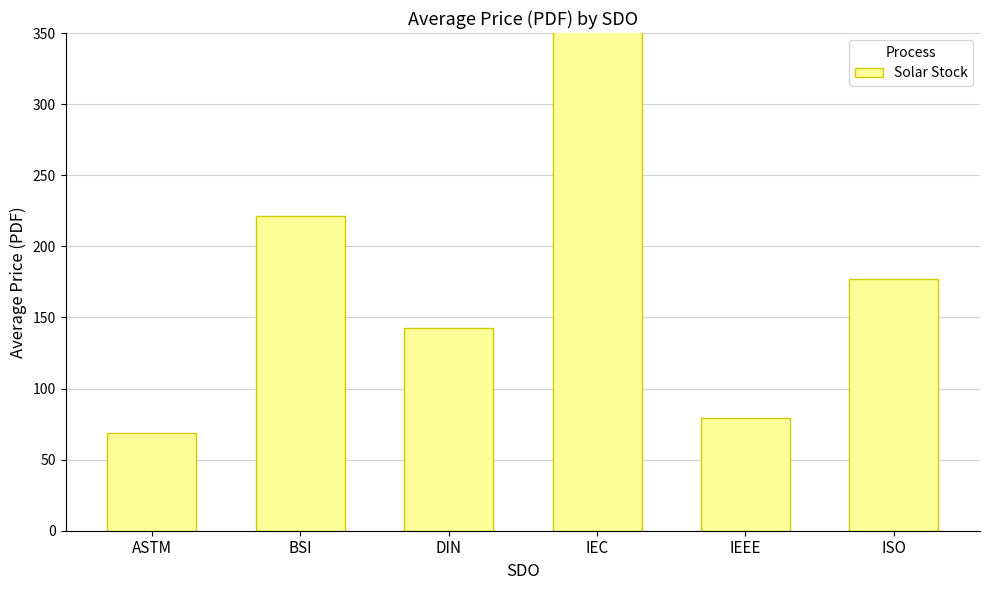

Reading left to right, transcribe all the data shown in this chart.

ASTM=69.0	BSI=221.2	DIN=142.6	IEC=360.0	IEEE=79.0	ISO=177.0